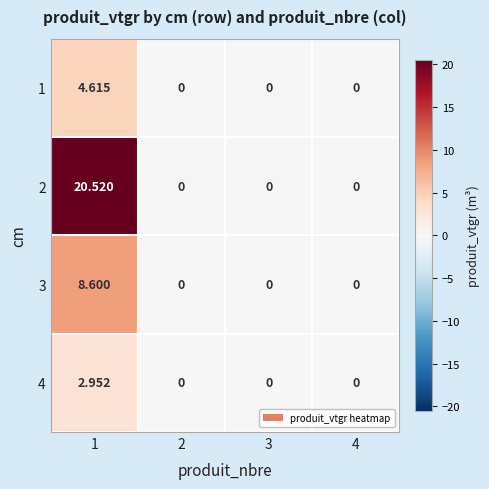

Count the number of categories in the chart.

4